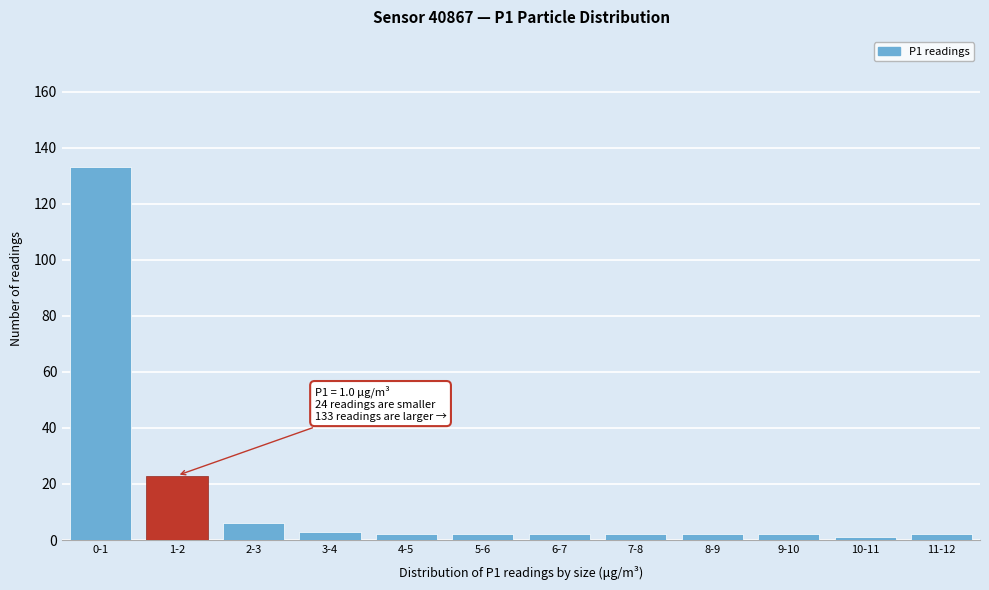

Reading left to right, extract all data points from this chart.

133	23	6	3	2	2	2	2	2	2	1	2